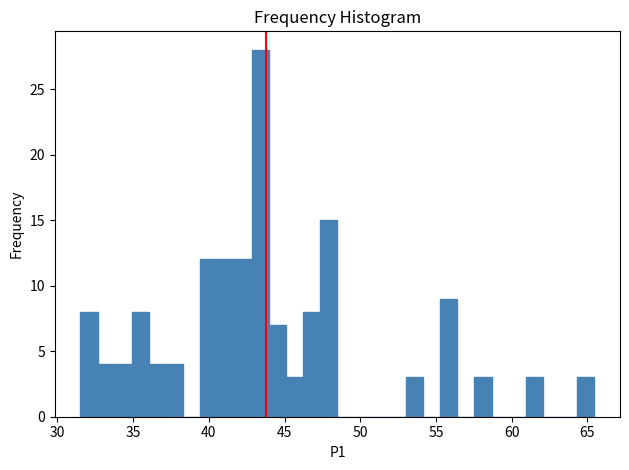

Around what value on the x-axis is the tallest bar? Give the approximate position of its centre, as read against the axis.

43.5